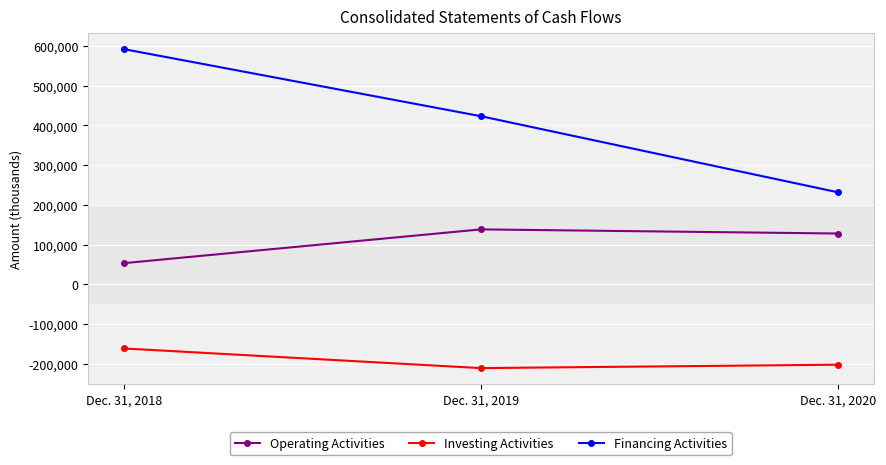

Is it true that Operating Activities equals 214028 at Dec. 31, 2020?

False